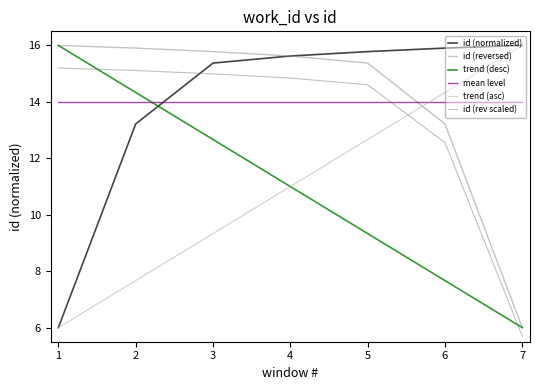

Reading left to right, what are all the values shown in this chart?

id (normalized): 6.0	13.2	15.4	15.6	15.8	15.9	16.0
id (reversed): 16.0	15.9	15.8	15.6	15.4	13.2	6.0
trend (desc): 16.0	14.3	12.7	11.0	9.3	7.7	6.0
mean level: 14.0	14.0	14.0	14.0	14.0	14.0	14.0
trend (asc): 6.0	7.7	9.3	11.0	12.7	14.3	16.0
id (rev scaled): 15.2	15.1	15.0	14.8	14.6	12.6	5.7